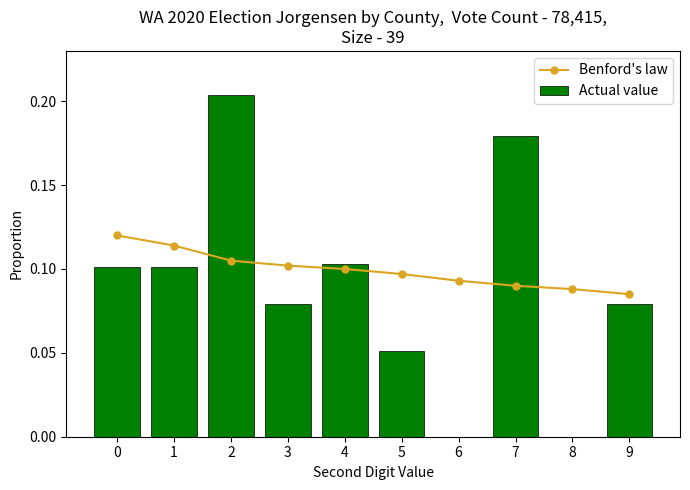

What is the sum of the Actual value values at 1 and 2?

0.3